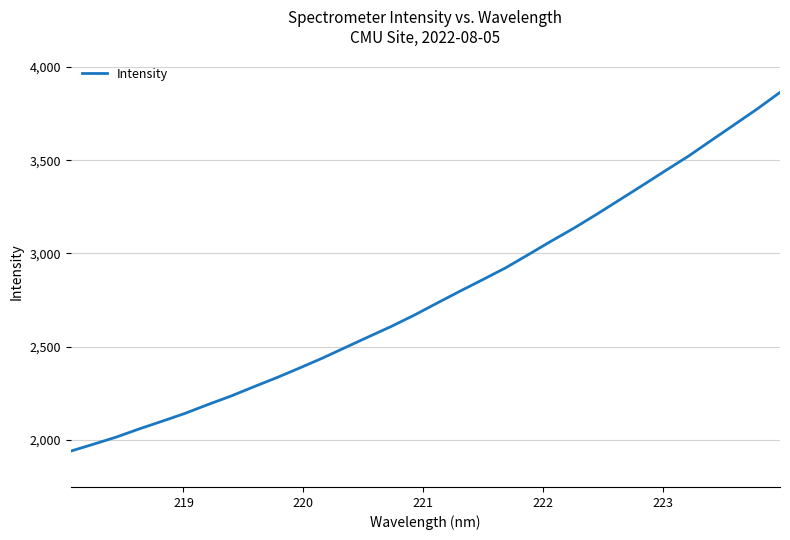

What is the maximum value shown in the chart?

3864.3